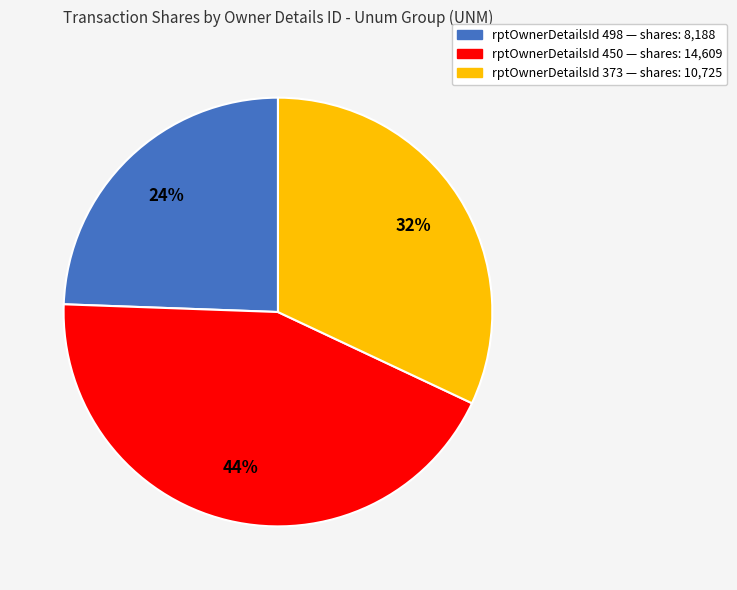

How many segments does this pie chart have?

3